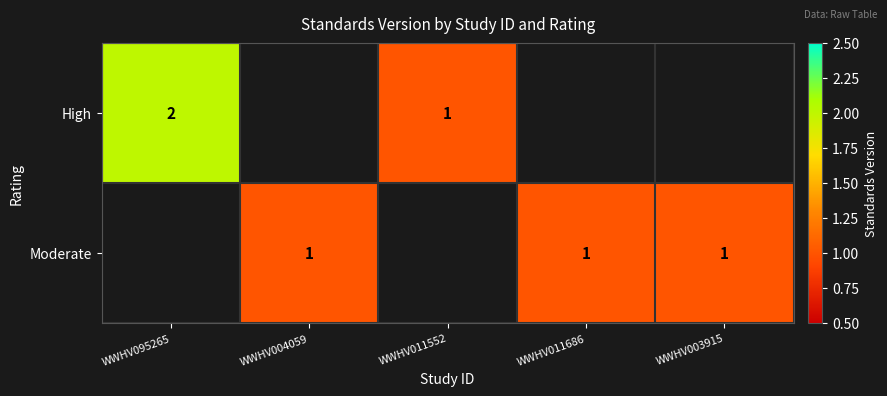

The value of High at WWHV095265 is 3.1. True or false?

False